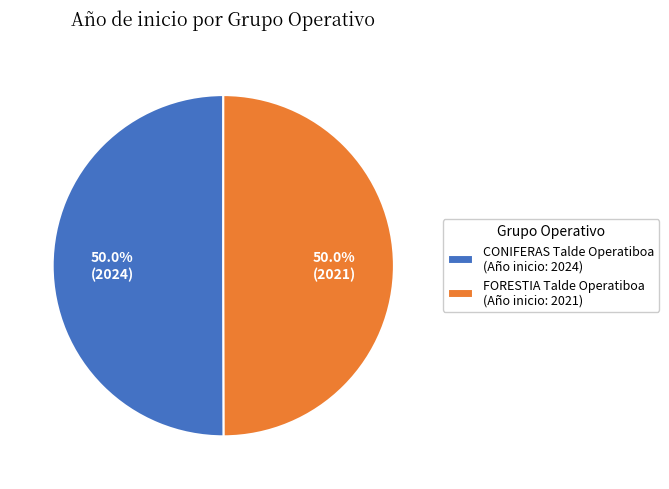

Do FORESTIA Talde Operatiboa and CONIFERAS Talde Operatiboa together represent more than half of the pie?

Yes